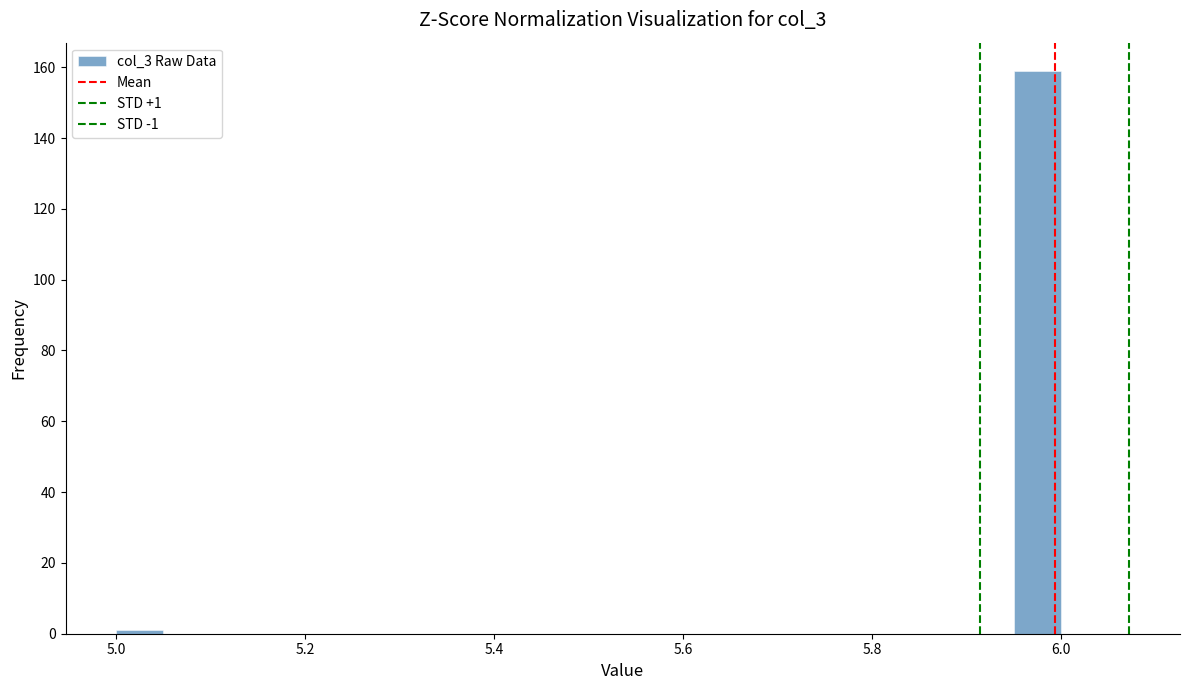

Read against the x-axis, roughly where is the centre of the tallest bar?

5.98